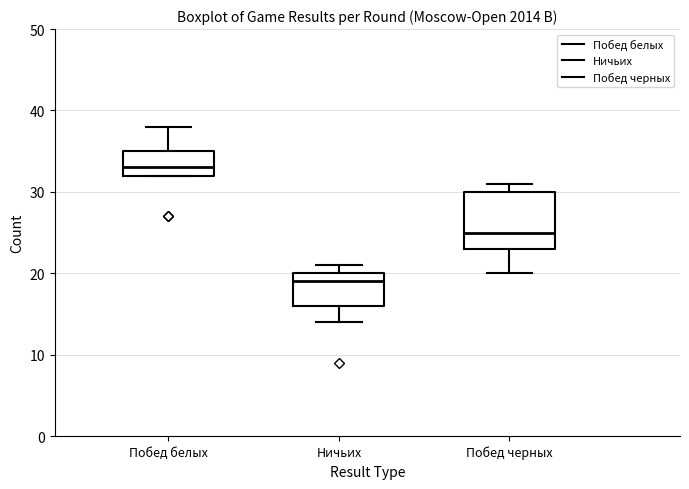

Where does the median line of the box for Ничьих sit on the y-axis? The values are not printed on the chart, so give them approximately, as read against the axis.

19